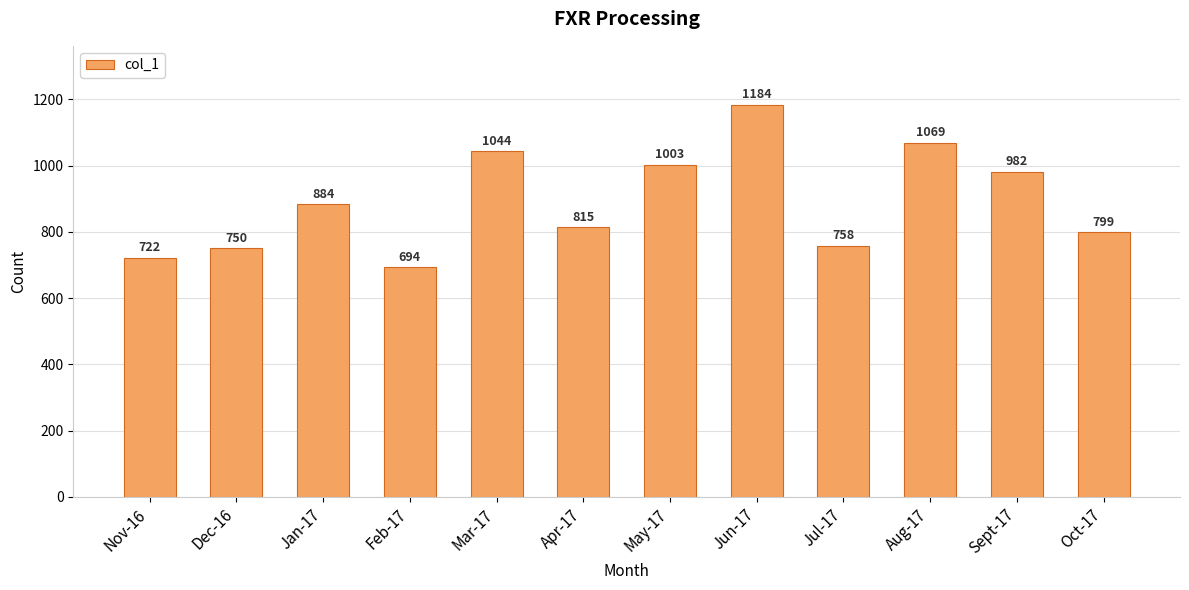

What is the sum of the values at Feb-17 and Jun-17?

1878